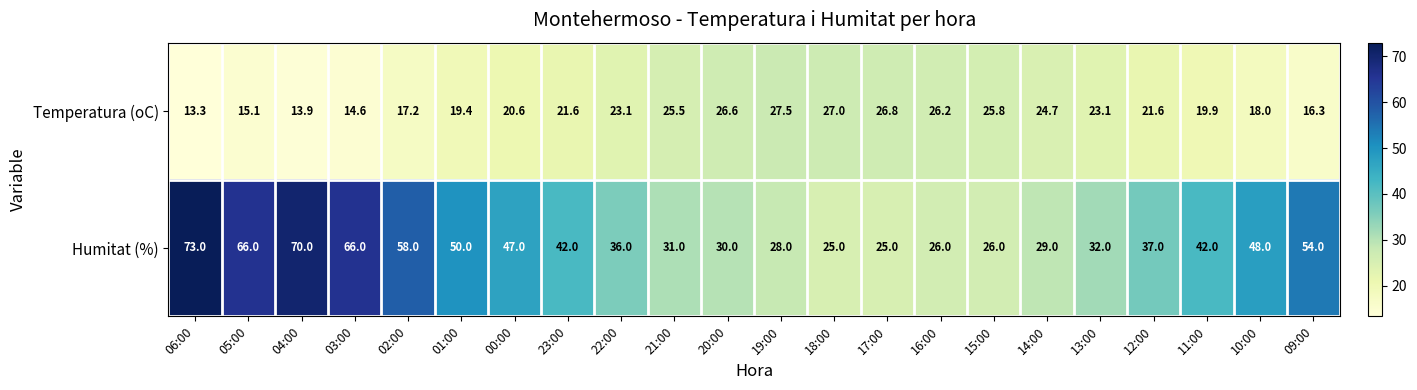

Rank the series by their maximum value, from lowest to highest.

Temperatura (oC), Humitat (%)